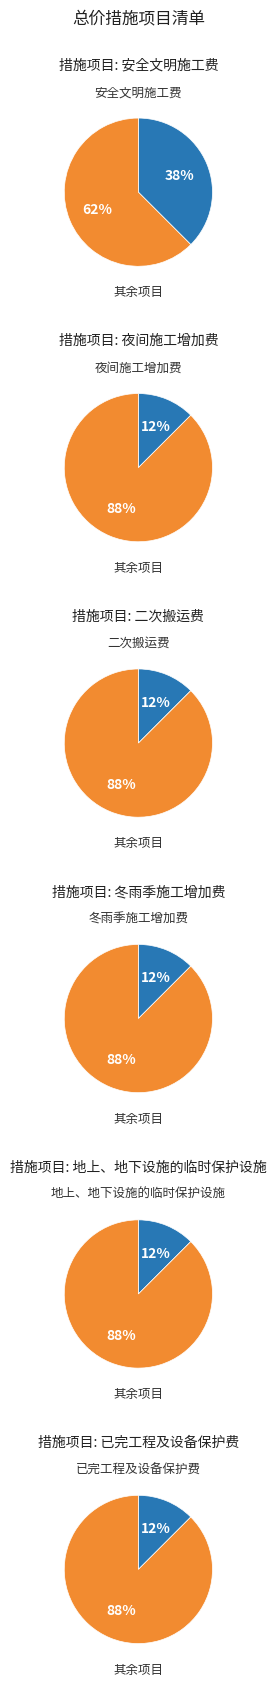

What percentage is the 夜间施工增加费 slice, to the nearest percent?

12%